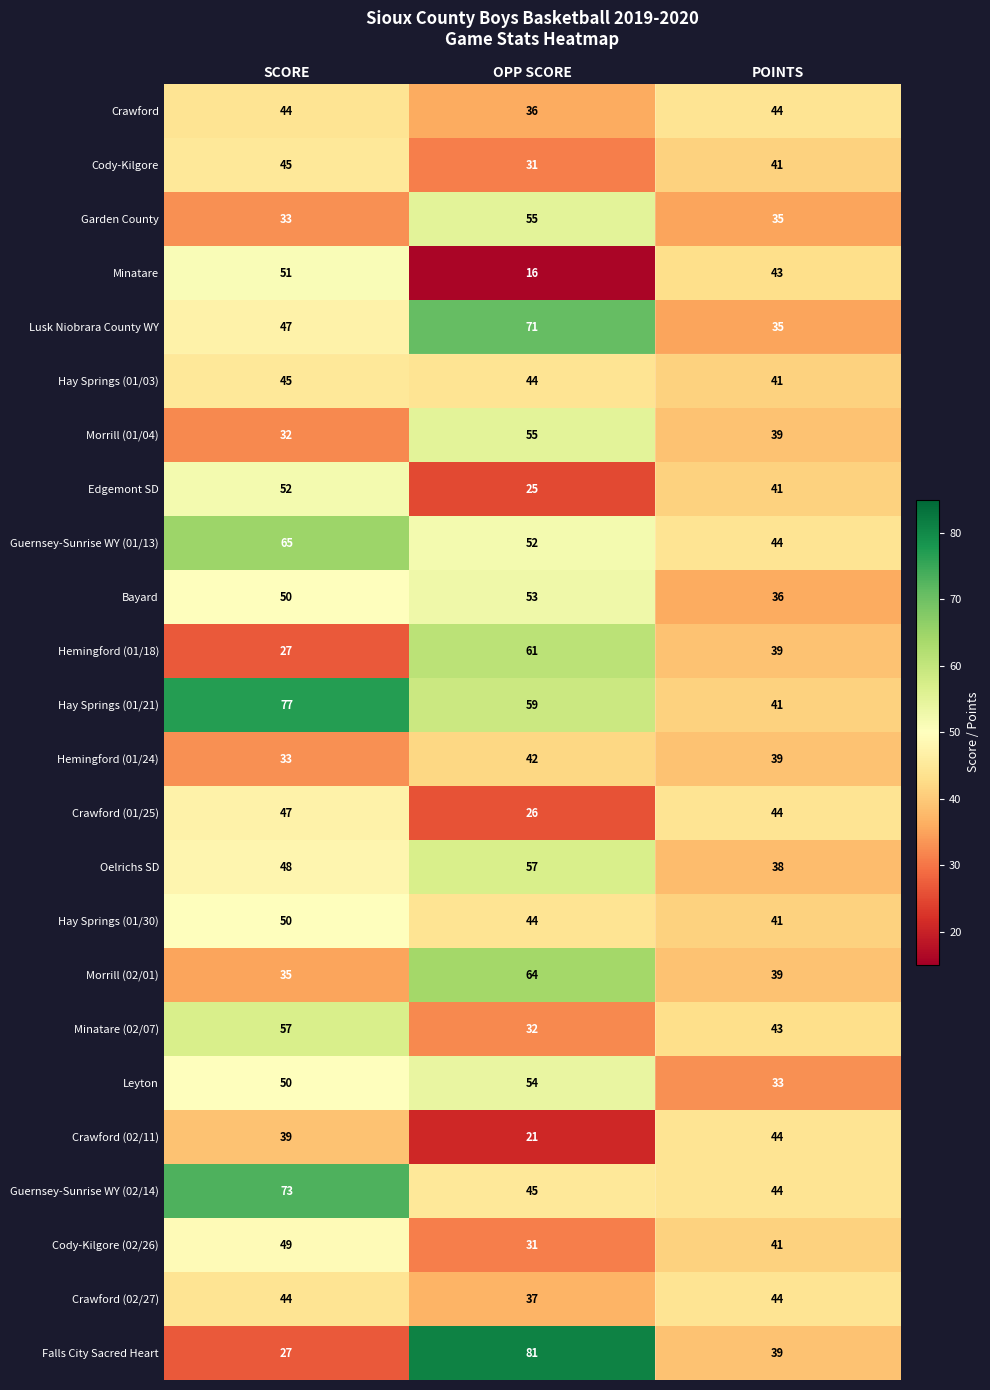

Between SCORE and POINTS, which series saw the biggest shift?

Hay Springs (01/21)